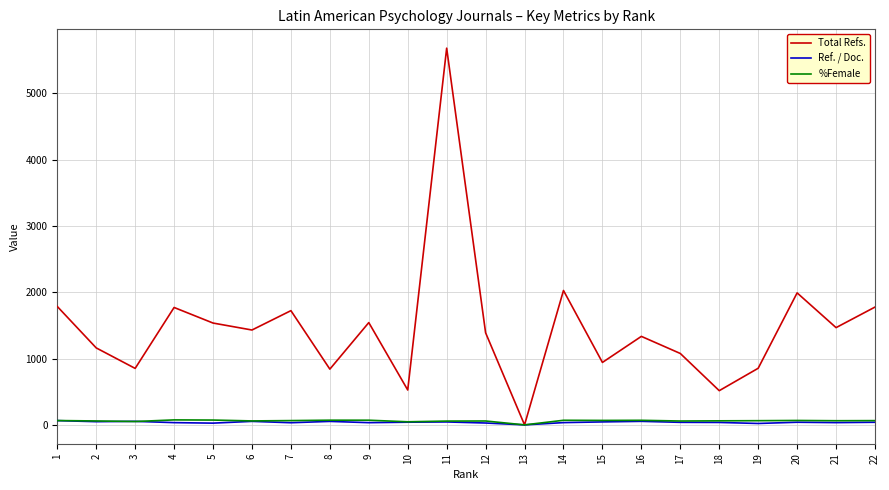

What is the maximum value shown in the chart?

5682.0